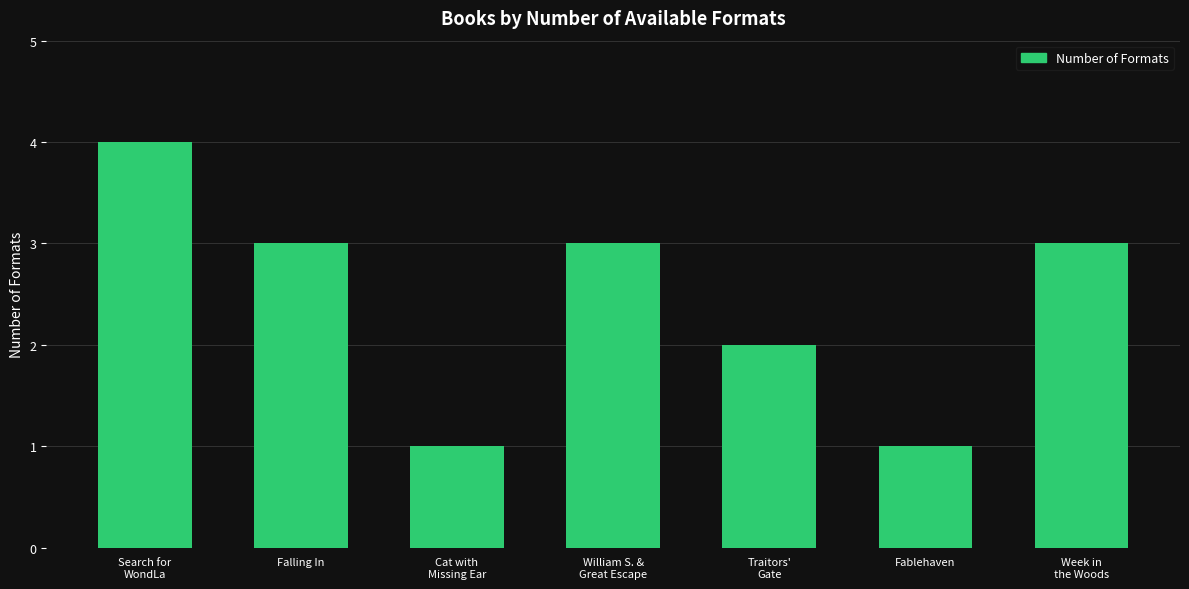

What is the sum of all values?

17